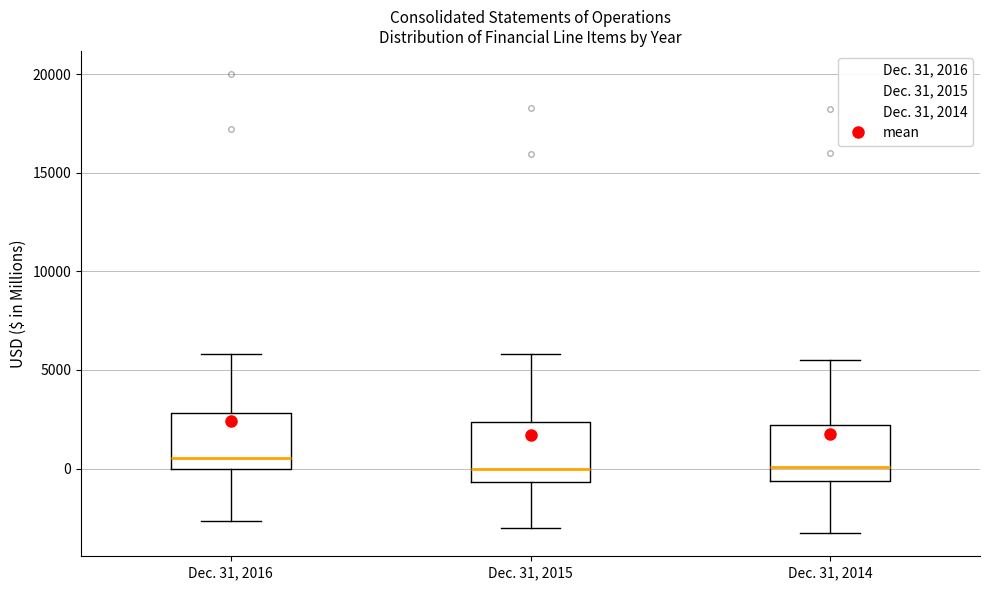

Reading left to right, transcribe this box plot: for each box, give where its median line is, the range the box spans, and where its two whiskers end, as read against the y-axis. The values are not printed on the chart, so give them approximately, as read against the axis.

Dec. 31, 2016: median 500, box 0 to 3000, whiskers -2500 to 6000
Dec. 31, 2015: median 0, box -500 to 2500, whiskers -3000 to 6000
Dec. 31, 2014: median 0, box -500 to 2000, whiskers -3500 to 5500